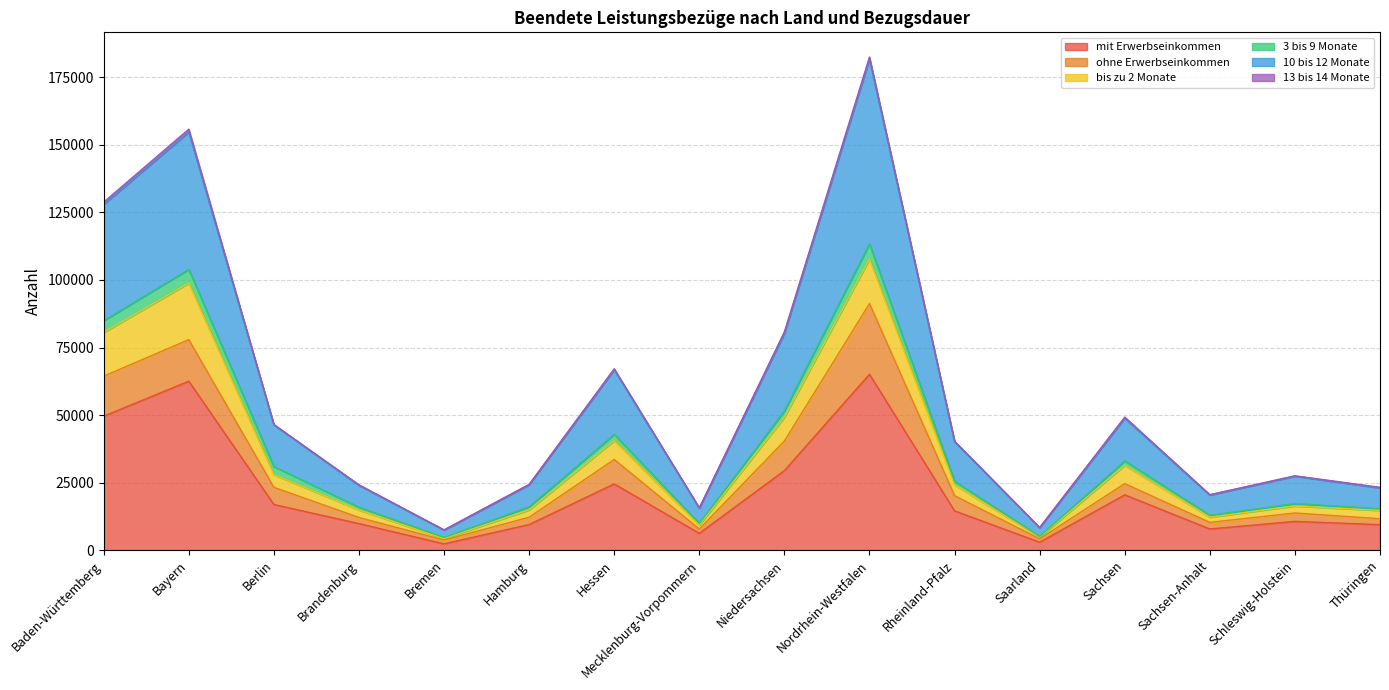

At which category is the sum across all series the highest?

Nordrhein-Westfalen